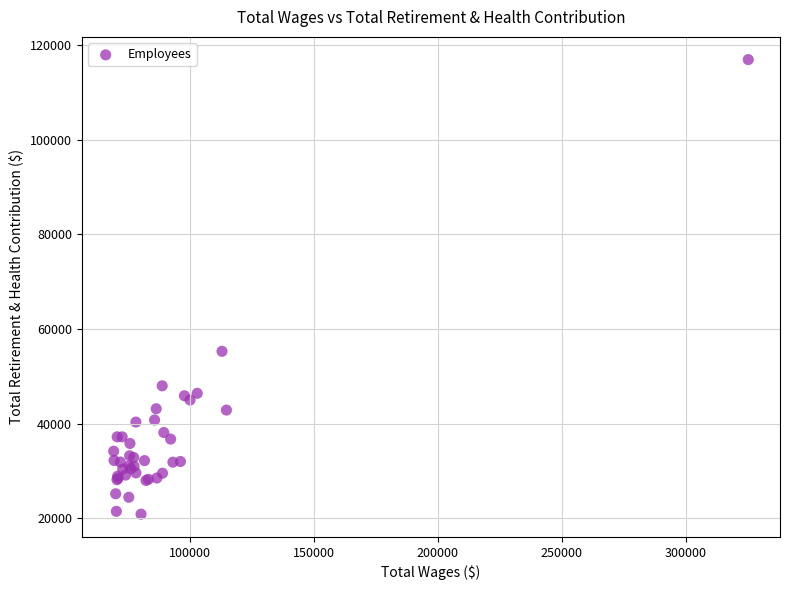

What Y value in the scatter plot is closest to 68877?

55274